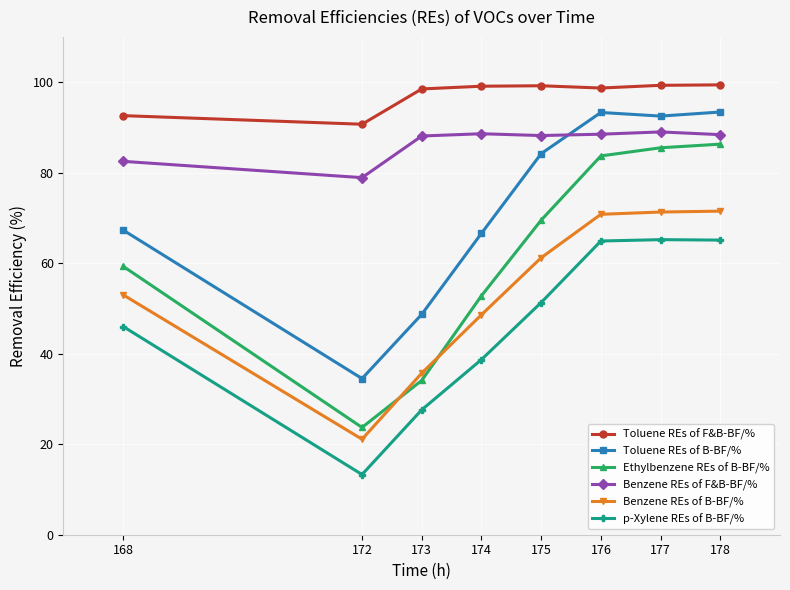

How many lines are shown in the chart?

6